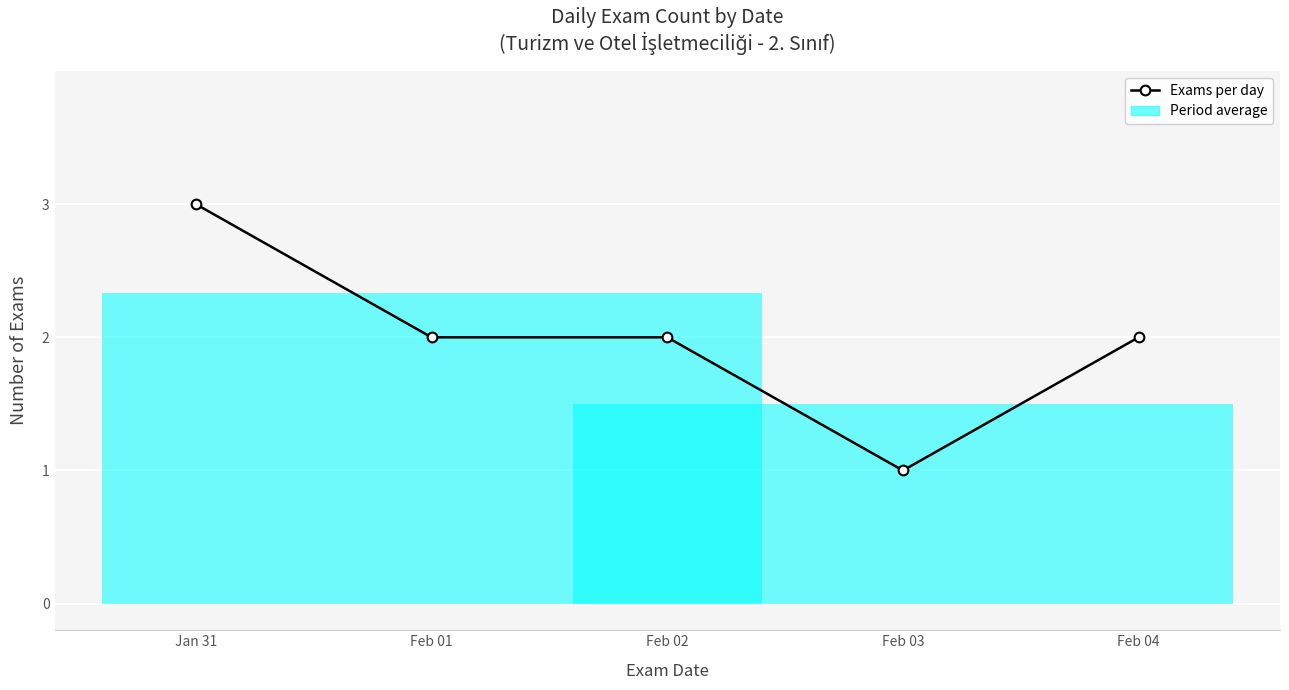

What is the smallest value displayed?

1